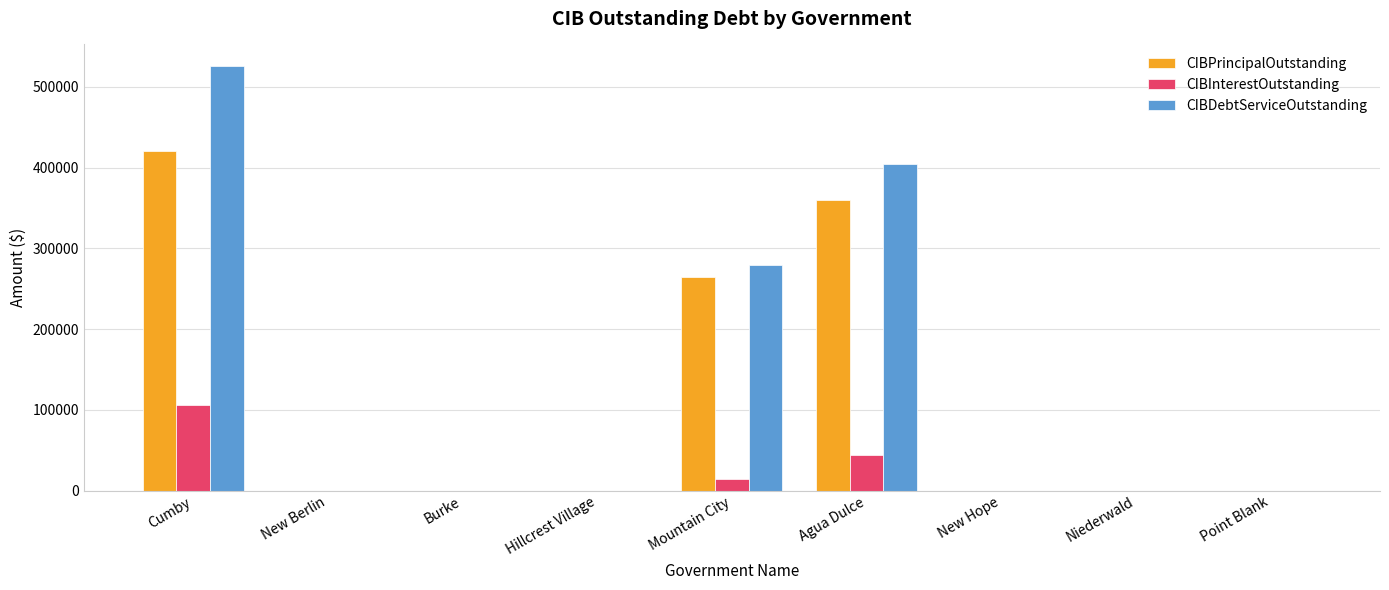

Which series changed the most between Hillcrest Village and Agua Dulce?

CIBDebtServiceOutstanding